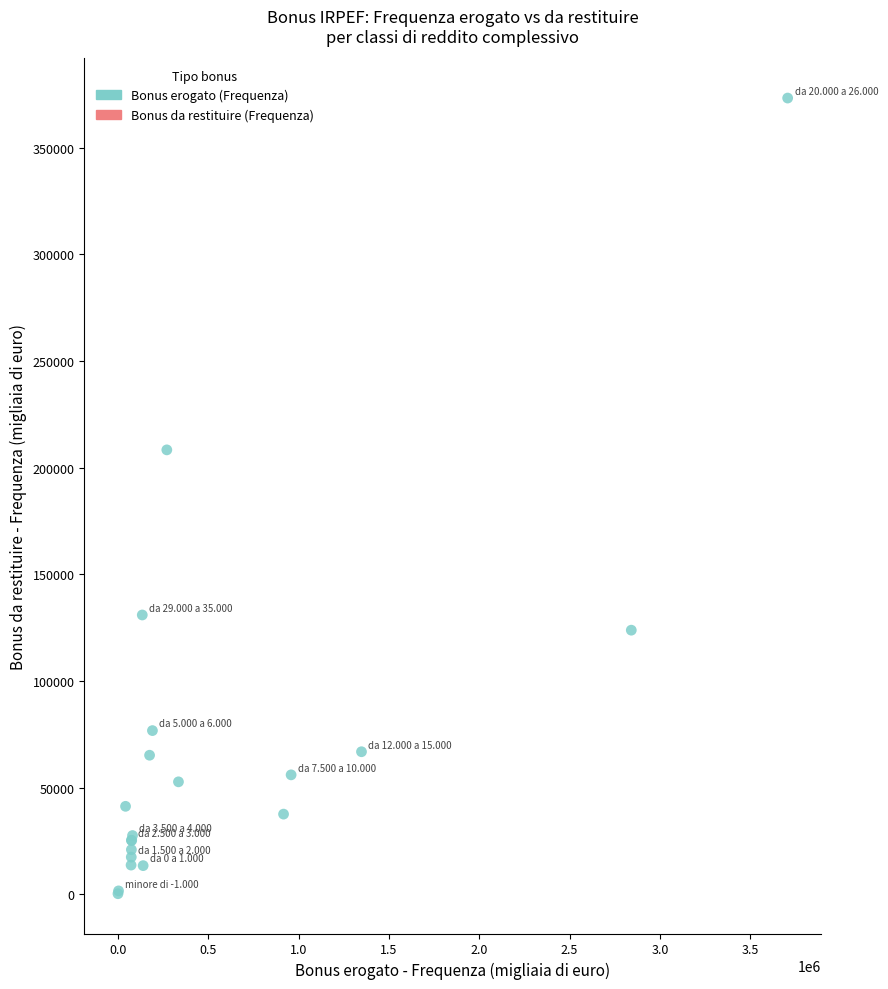

What Y value in the scatter plot is closest to 186831?

208400